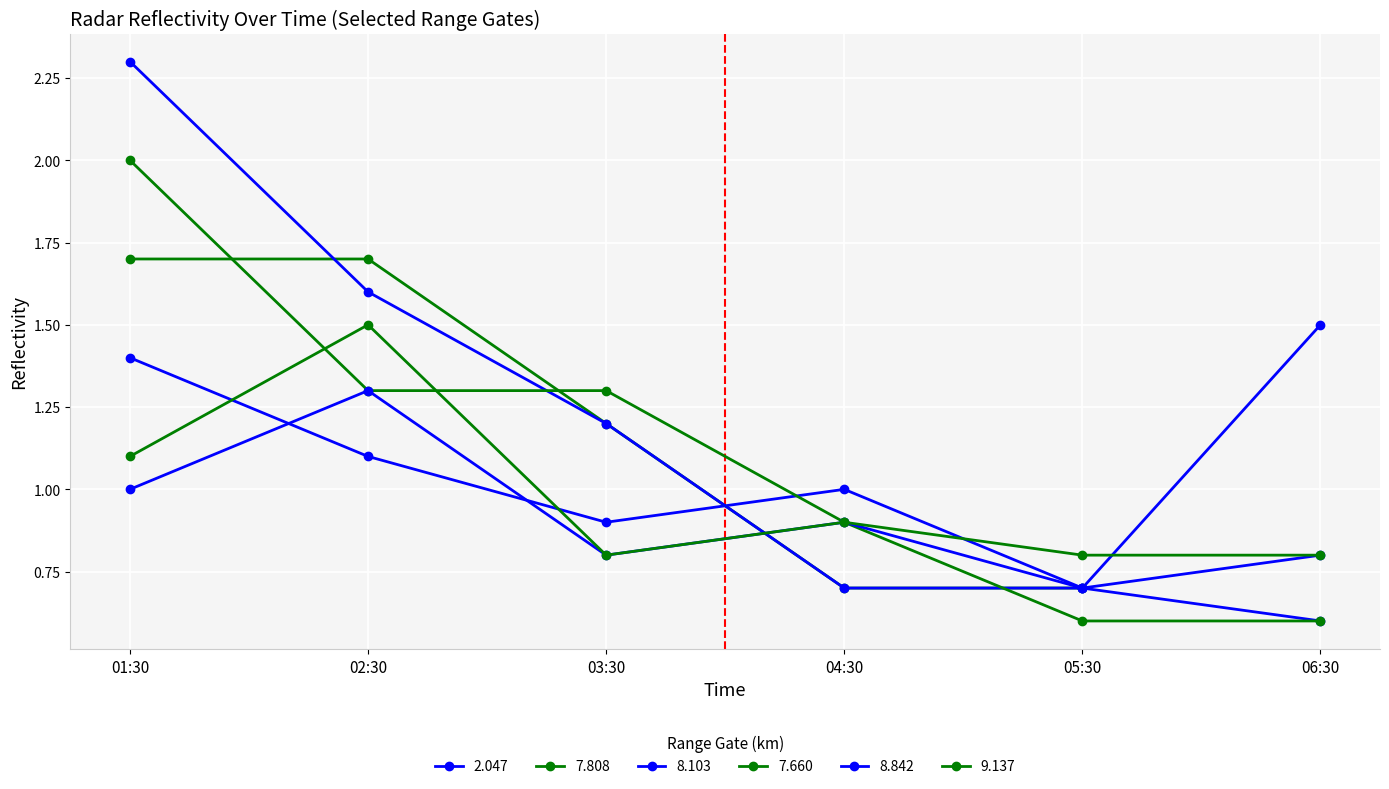

At how many categories does at least one series exceed 1?

4